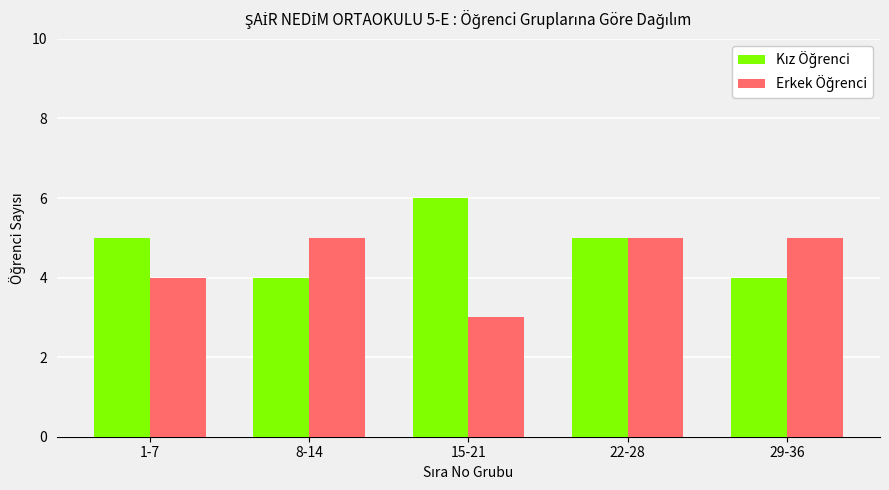

What is the label of the 2nd bar from the left?

8-14